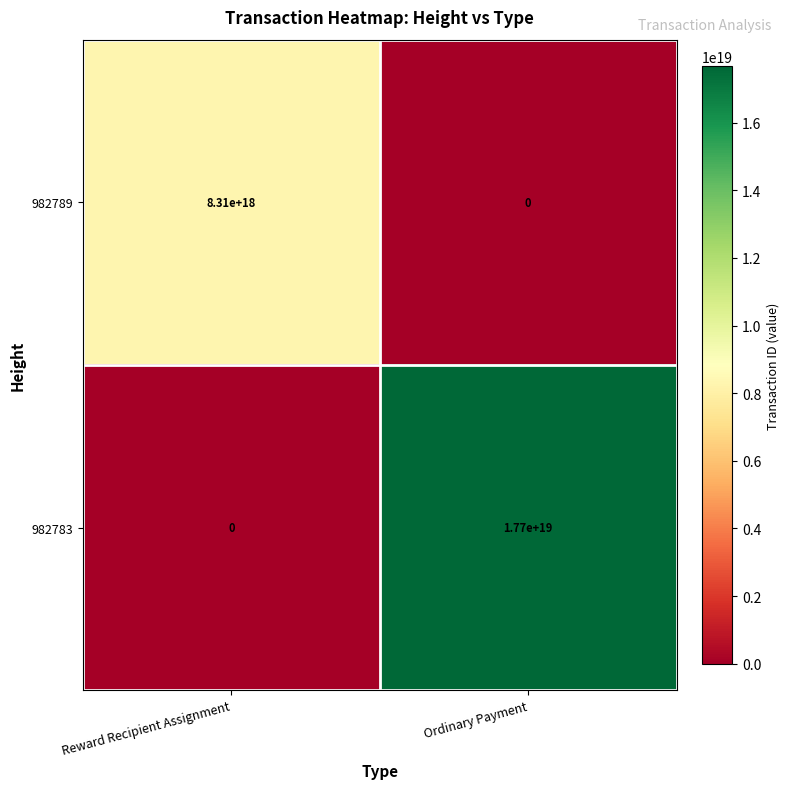

Is it true that 982783 equals 17700000000000000000 at Ordinary Payment?

True